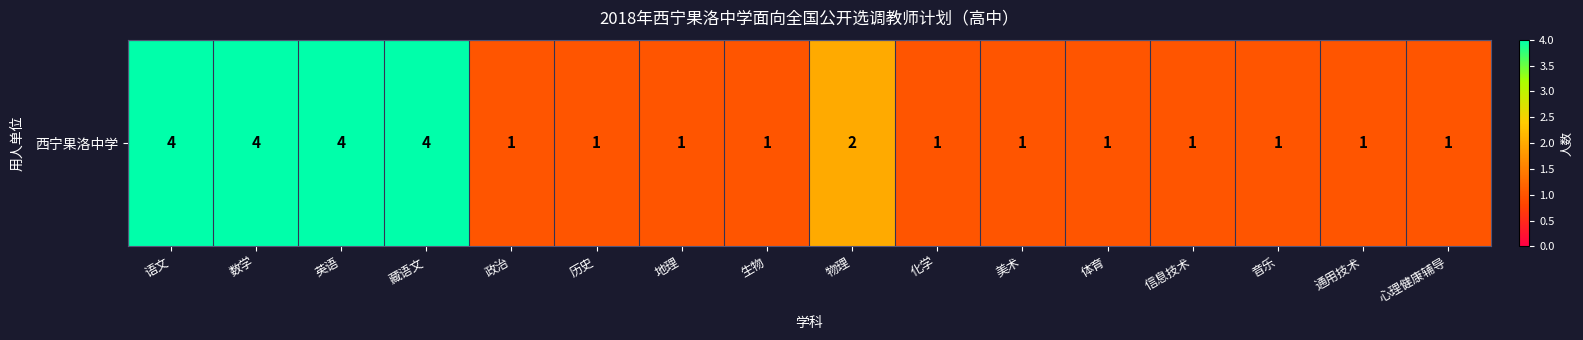

Reading right to left, extract all data points from this chart.

心理健康辅导=1	通用技术=1	音乐=1	信息技术=1	体育=1	美术=1	化学=1	物理=2	生物=1	地理=1	历史=1	政治=1	藏语文=4	英语=4	数学=4	语文=4